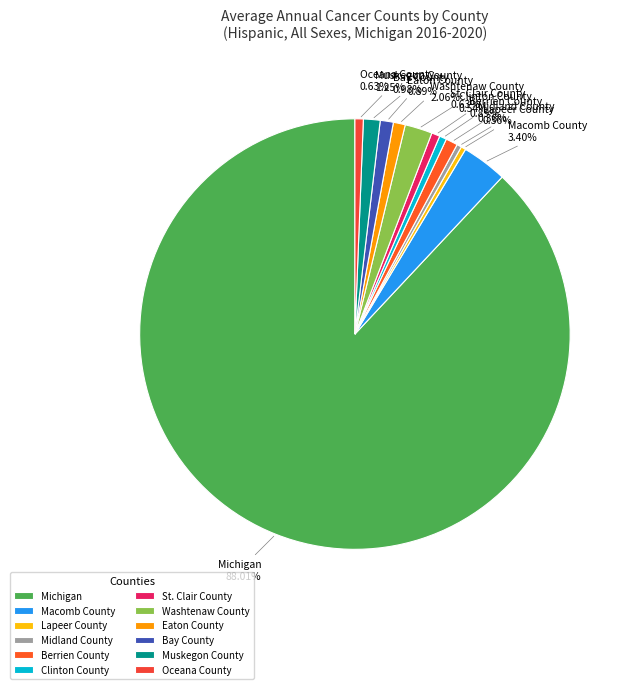

Which slice is the largest?

Michigan